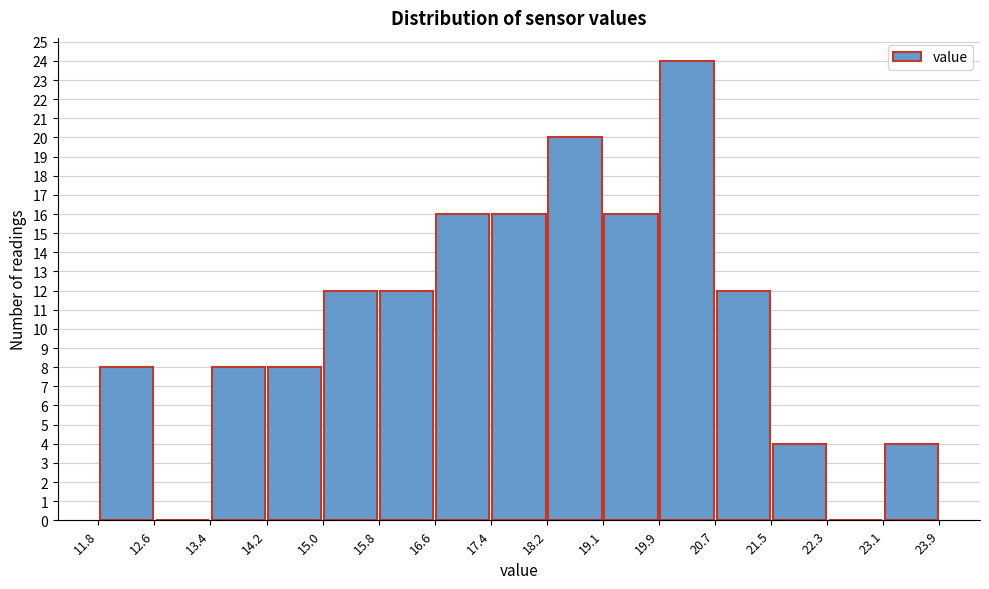

Reading left to right, list every bar in this chart as the range it spans on the x-axis followed by its height. The values are not printed on the chart, so give them approximately, as read against the axis.

11.8 to 12.6: 8
12.6 to 13.4: 0
13.4 to 14.2: 8
14.2 to 15.0: 8
15.0 to 15.8: 12
15.8 to 16.6: 12
16.6 to 17.4: 16
17.4 to 18.2: 16
18.2 to 19.1: 20
19.1 to 19.9: 16
19.9 to 20.7: 24
20.7 to 21.5: 12
21.5 to 22.3: 4
22.3 to 23.1: 0
23.1 to 23.9: 4